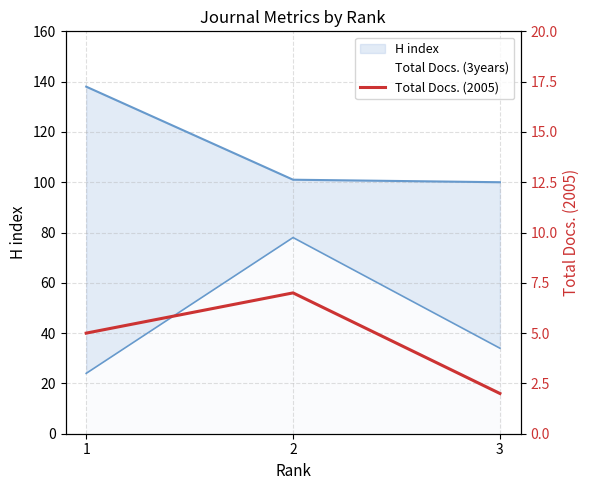

The value at 1 is 5. True or false?

True